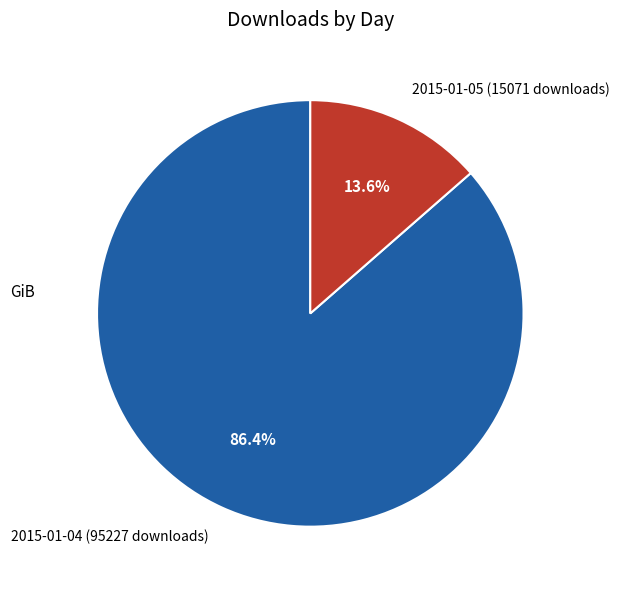

What percentage do 2015-01-05 (15071 downloads) and 2015-01-04 (95227 downloads) together represent?

100.0%